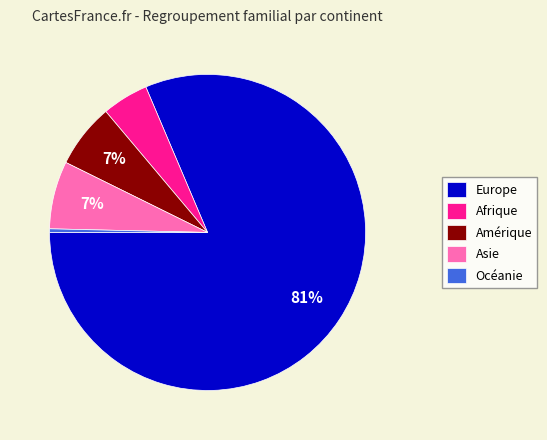

Combined, do Asie and Europe account for over 50%?

Yes